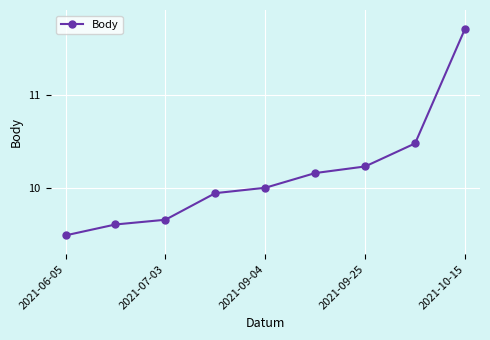

What is the difference between the second highest and second lowest values?

0.9